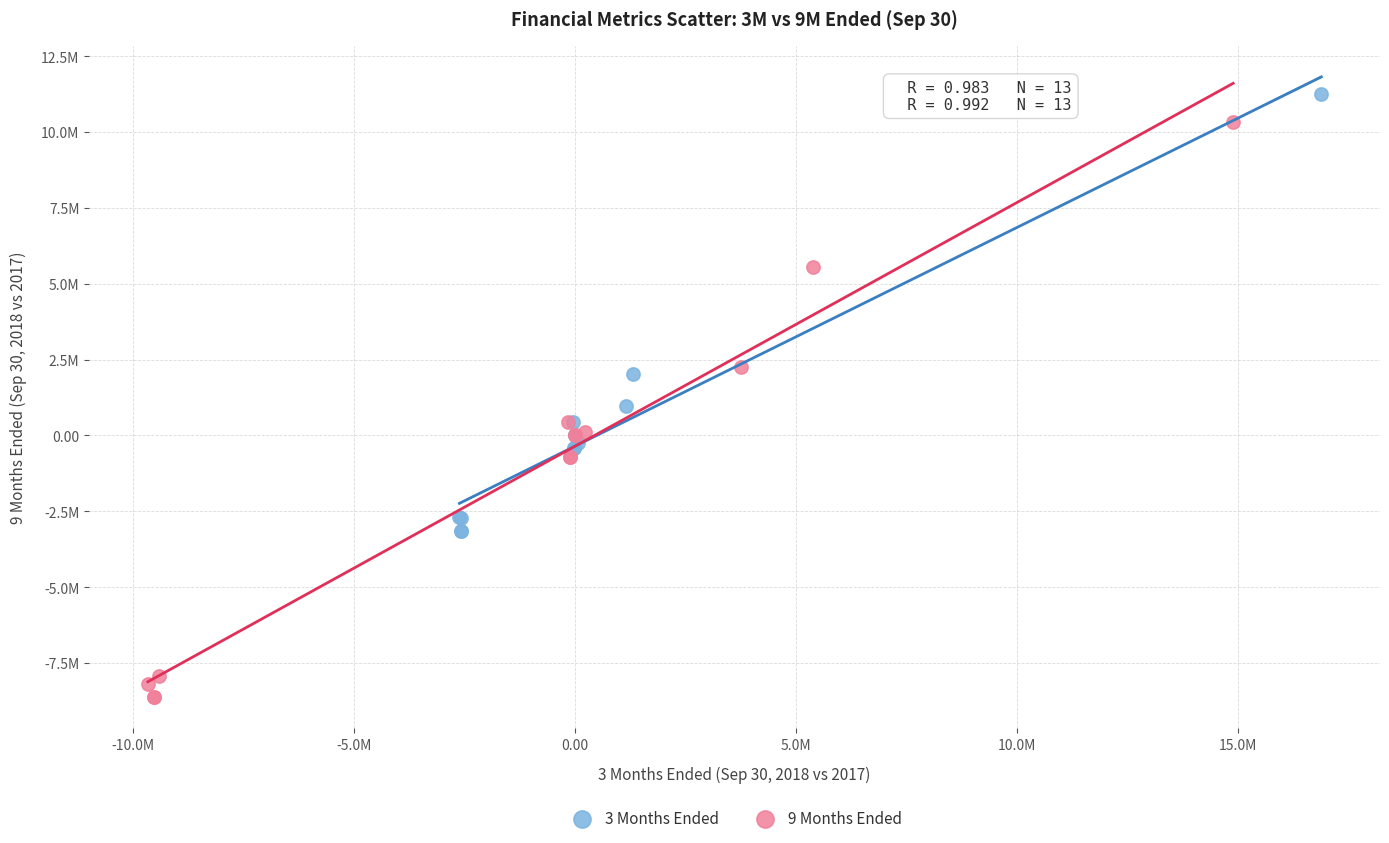

Which series contains the lowest Y value?

9 Months Ended